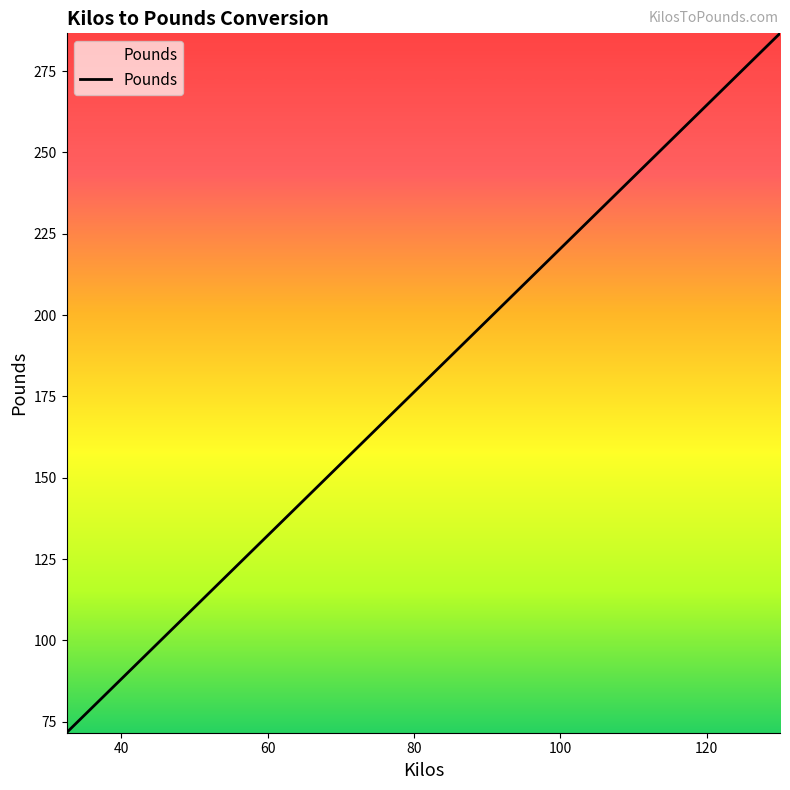

What is the difference between the maximum and minimum values?

215.0